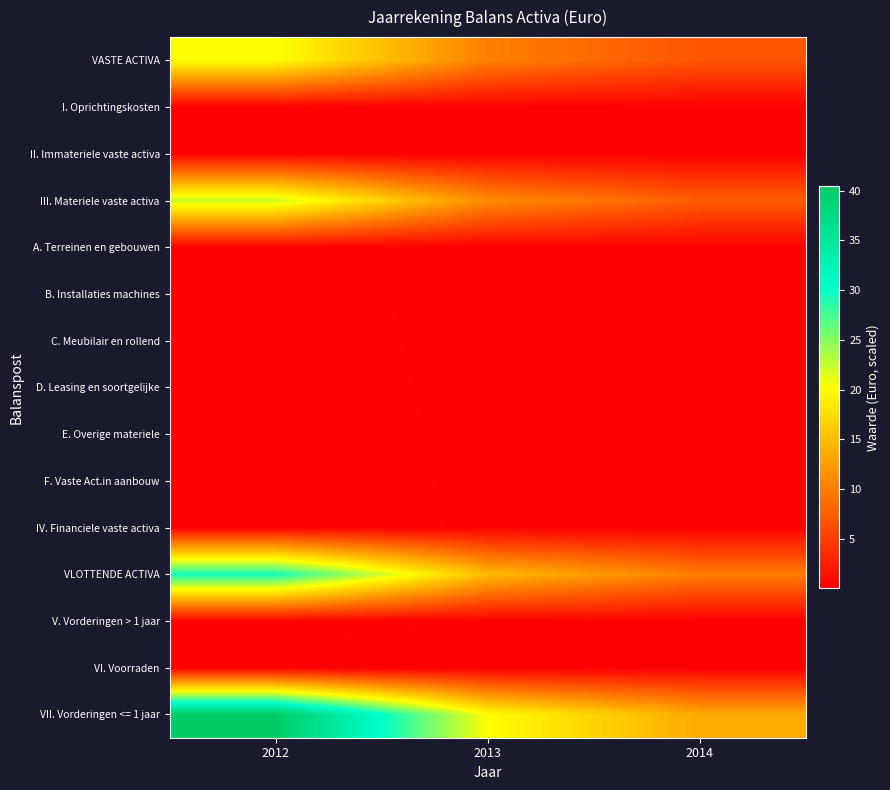

Which label corresponds to the smallest value in the chart?

2014